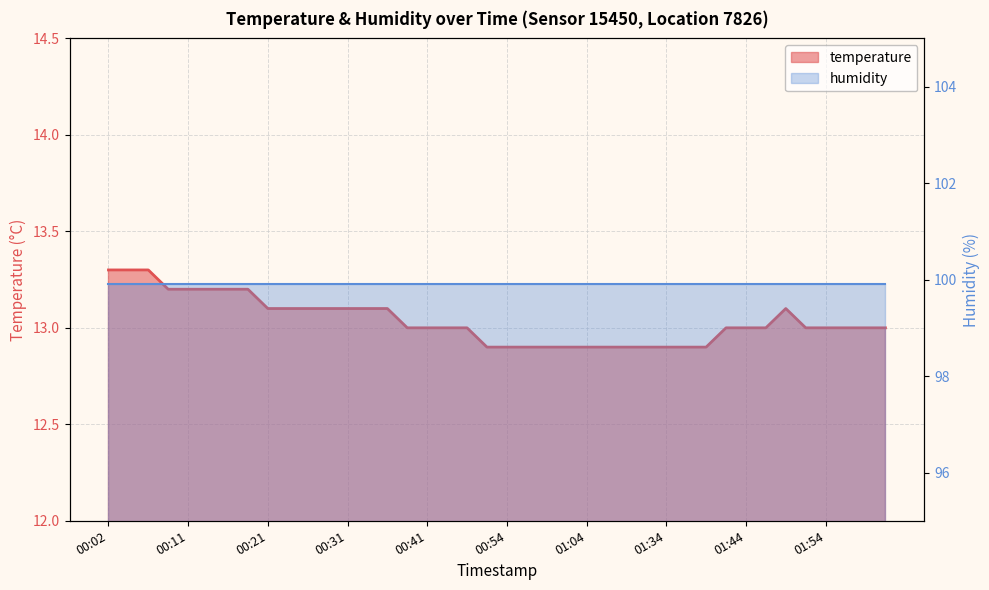

Reading left to right, transcribe all the data shown in this chart.

00:02=13.3	00:04=13.3	00:07=13.3	00:09=13.2	00:11=13.2	00:14=13.2	00:16=13.2	00:19=13.2	00:21=13.1	00:24=13.1	00:26=13.1	00:29=13.1	00:31=13.1	00:34=13.1	00:36=13.1	00:39=13.0	00:41=13.0	00:46=13.0	00:49=13.0	00:52=12.9	00:54=12.9	00:57=12.9	00:59=12.9	01:02=12.9	01:04=12.9	01:18=12.9	01:21=12.9	01:32=12.9	01:34=12.9	01:37=12.9	01:39=12.9	01:42=13.0	01:44=13.0	01:46=13.0	01:49=13.1	01:51=13.0	01:54=13.0	01:56=13.0	02:07=13.0	02:10=13.0